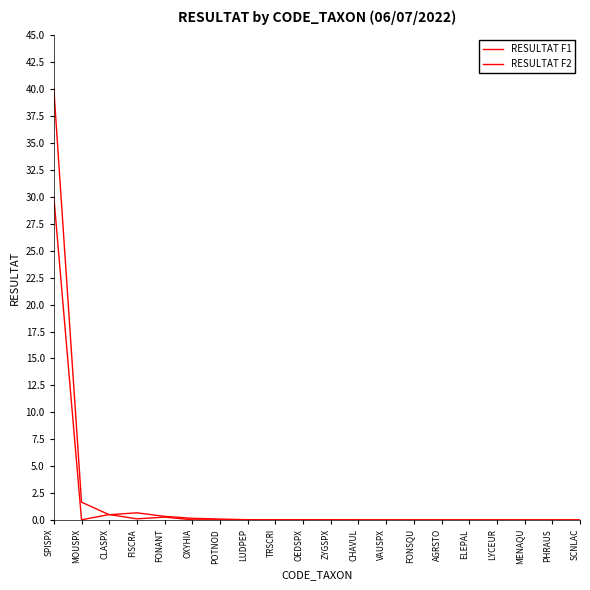

Does the chart have visible grid lines?

No